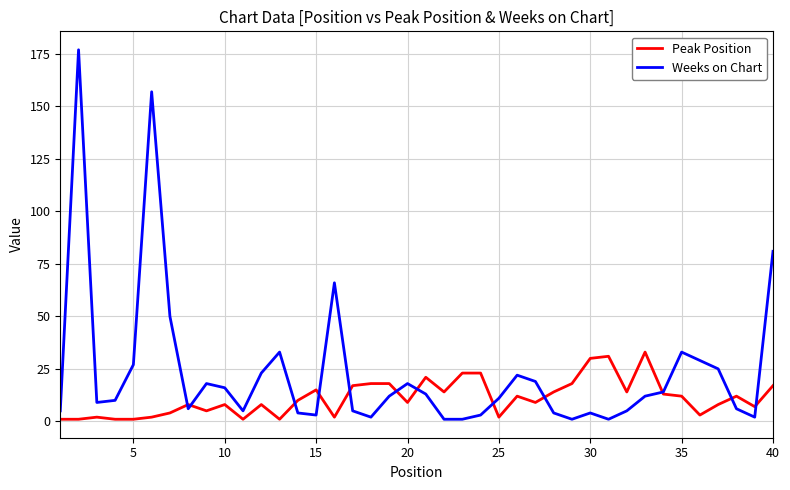

Reading right to left, list all the values displayed in this chart.

Peak Position: 17	7	12	8	3	12	13	33	14	31	30	18	14	9	12	2	23	23	14	21	9	18	18	17	2	15	10	1	8	1	8	5	8	4	2	1	1	2	1	1
Weeks on Chart: 81	2	6	25	29	33	14	12	5	1	4	1	4	19	22	11	3	1	1	13	18	12	2	5	66	3	4	33	23	5	16	18	6	50	157	27	10	9	177	5